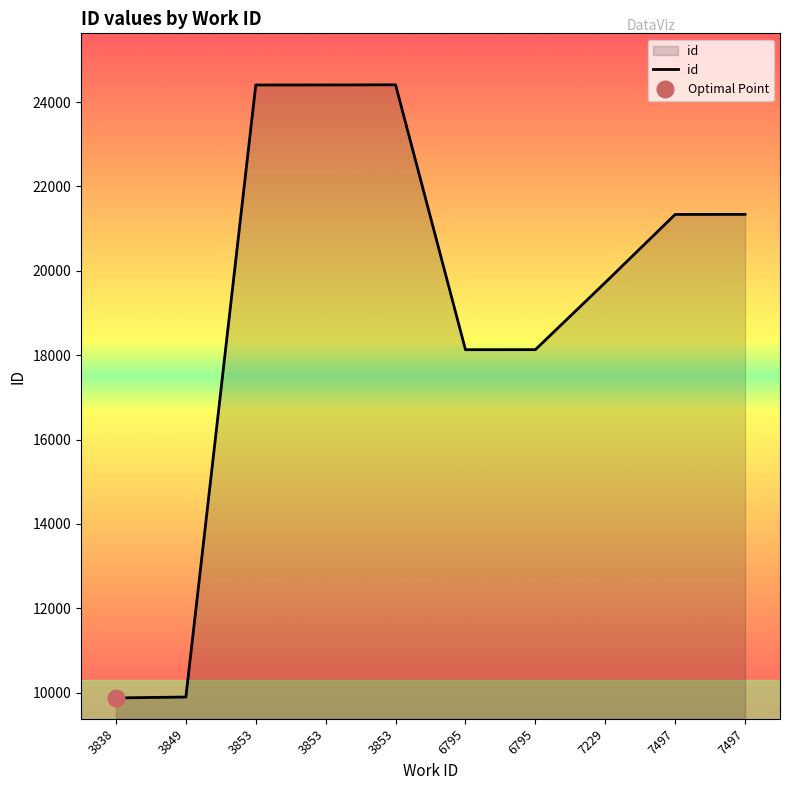

What is the ratio of the value at 6795 to the value at 7497?

0.8